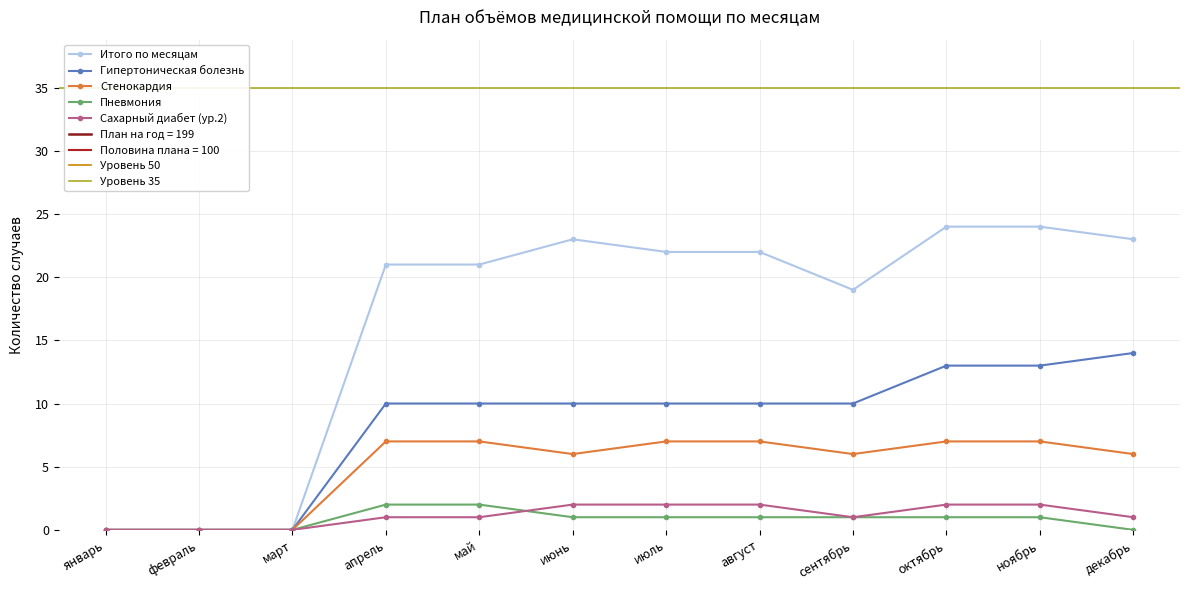

Reading left to right, list all the values displayed in this chart.

Итого по месяцам: 0	0	0	21	21	23	22	22	19	24	24	23
Гипертоническая болезнь: 0	0	0	10	10	10	10	10	10	13	13	14
Стенокардия: 0	0	0	7	7	6	7	7	6	7	7	6
Пневмония: 0	0	0	2	2	1	1	1	1	1	1	0
Сахарный диабет (ур.2): 0	0	0	1	1	2	2	2	1	2	2	1